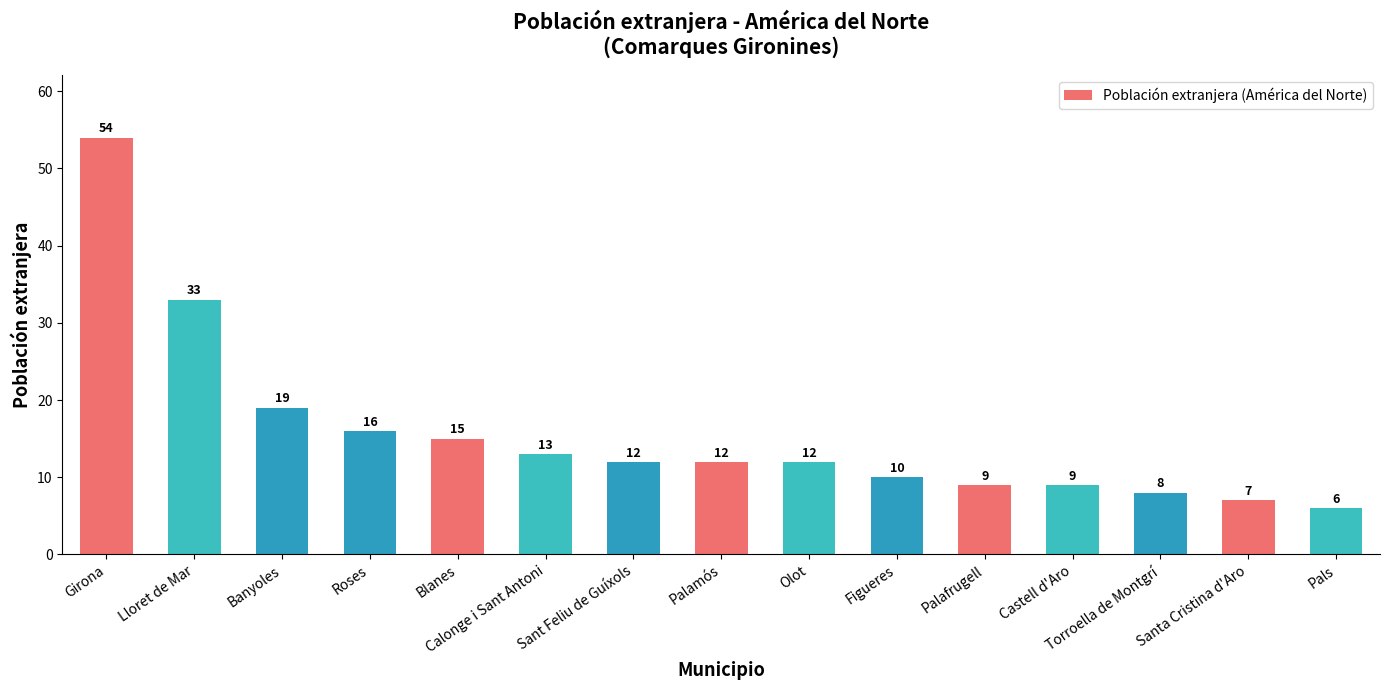

Reading left to right, list all the values displayed in this chart.

54	33	19	16	15	13	12	12	12	10	9	9	8	7	6